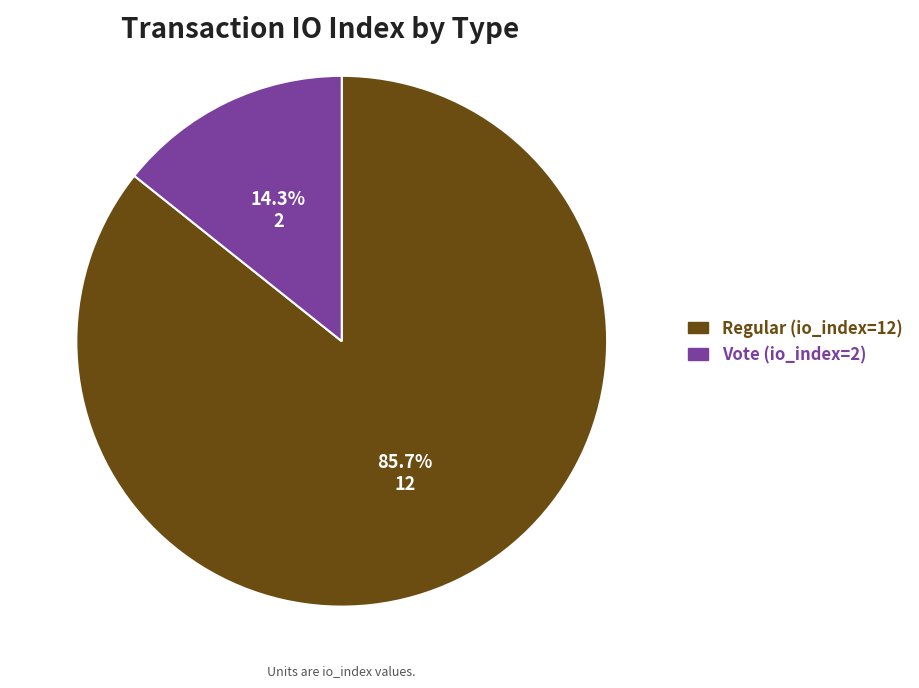

To the nearest percent, what is the difference between the Regular (io_index=12) and Vote (io_index=2) slice percentages?

71%